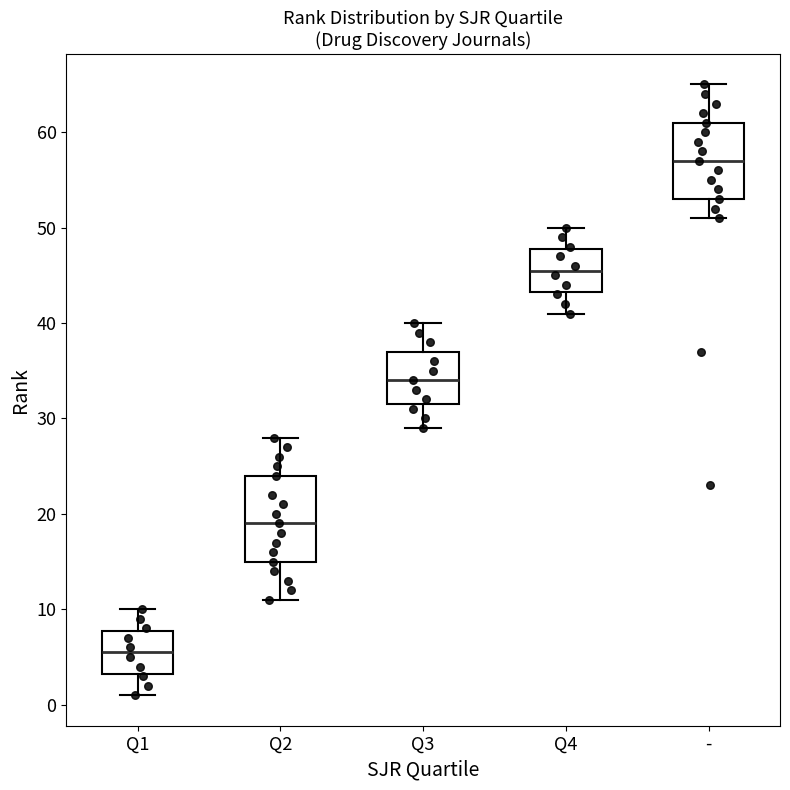

Reading left to right, read every box against the y-axis: the position of its median line, the range the box covers, and the ends of its whiskers. The values are not printed on the chart, so give them approximately, as read against the axis.

Q1: median 6, box 3 to 8, whiskers 1 to 10
Q2: median 19, box 15 to 24, whiskers 11 to 28
Q3: median 34, box 32 to 37, whiskers 29 to 40
Q4: median 46, box 43 to 48, whiskers 41 to 50
-: median 57, box 53 to 61, whiskers 51 to 65